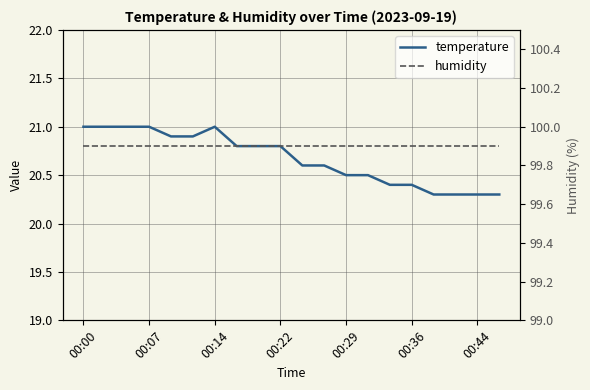

What is the maximum value for humidity?

99.9